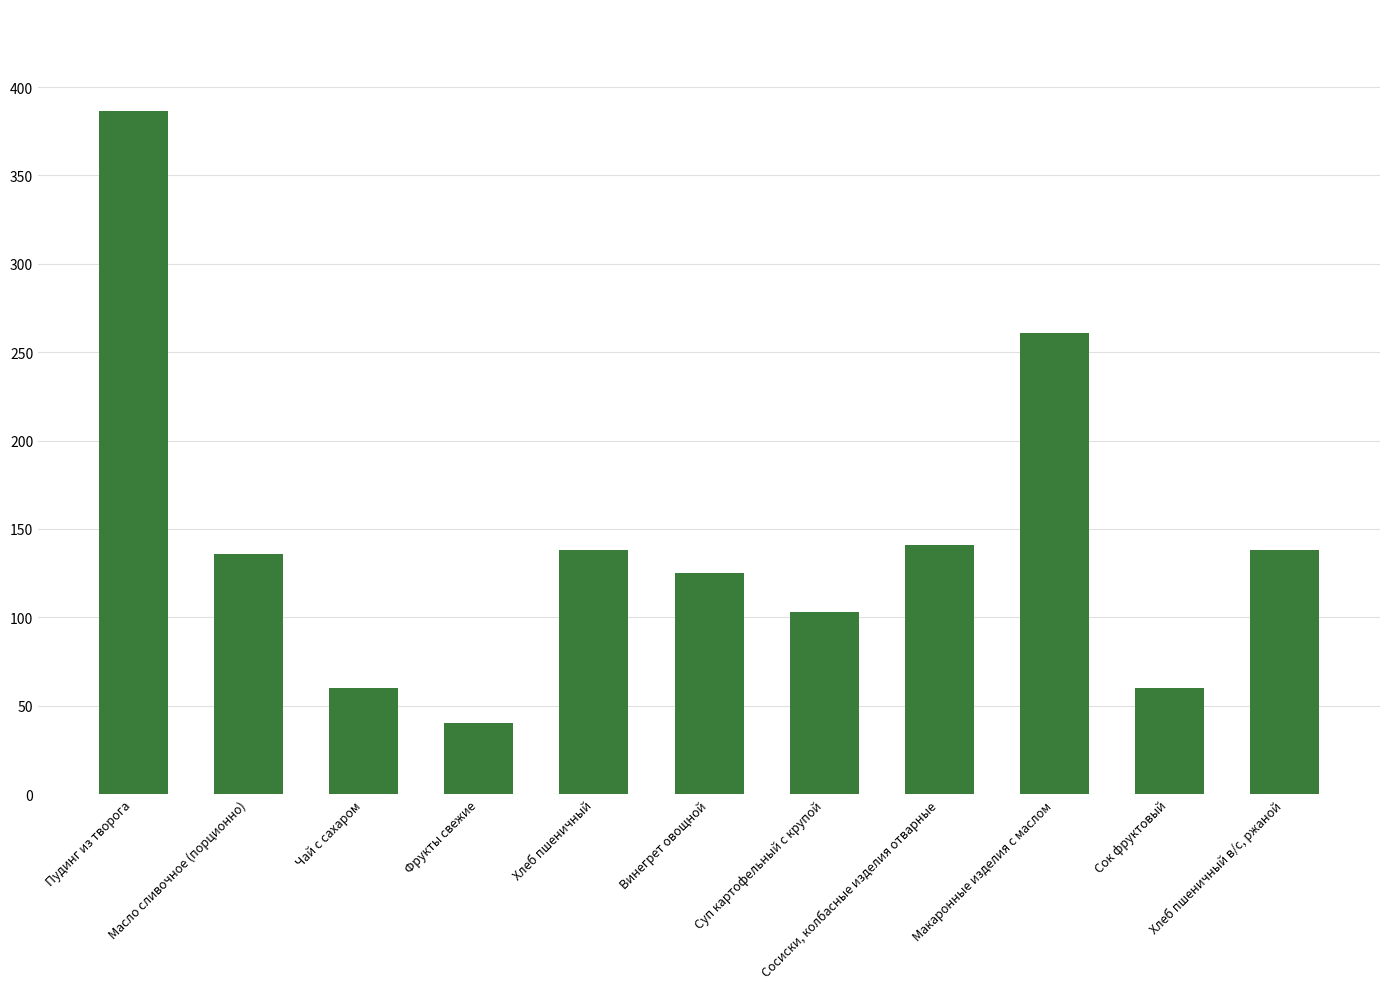

The chart shows a value of 141.3 at Пудинг из творога. True or false?

False